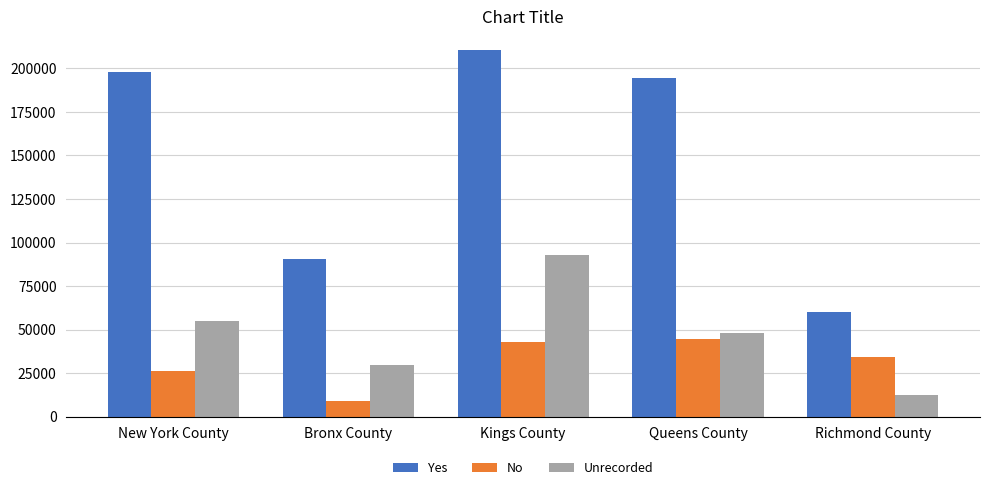

Rank the series at Richmond County from highest to lowest value.

Yes, No, Unrecorded